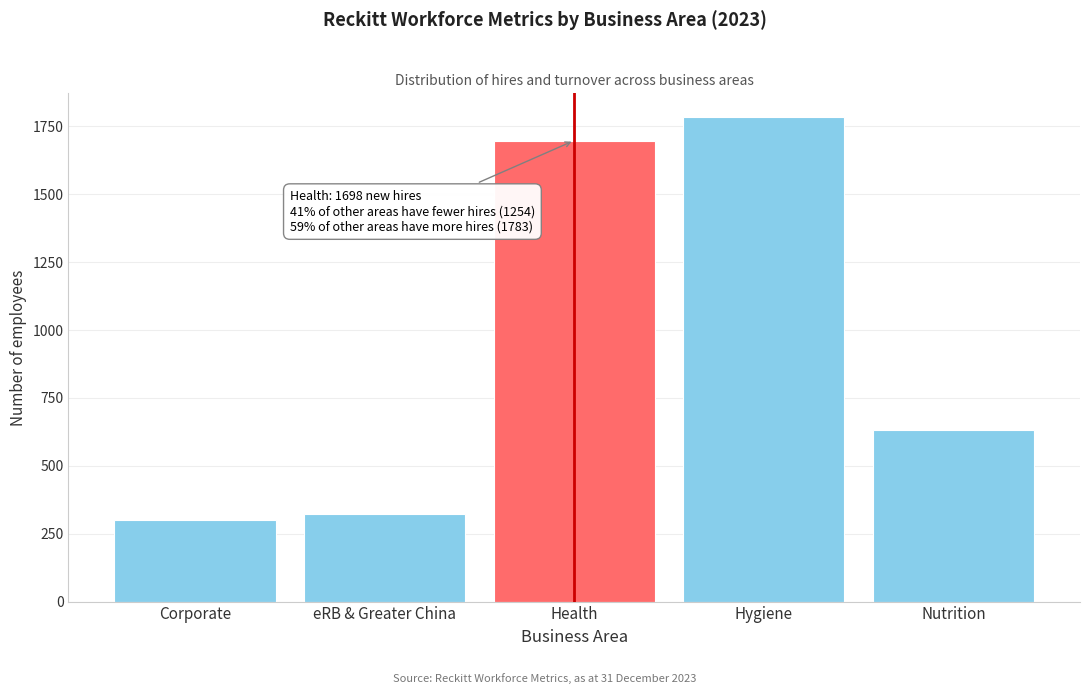

Reading left to right, transcribe all the data shown in this chart.

Corporate=299	eRB & Greater China=323	Health=1698	Hygiene=1783	Nutrition=632